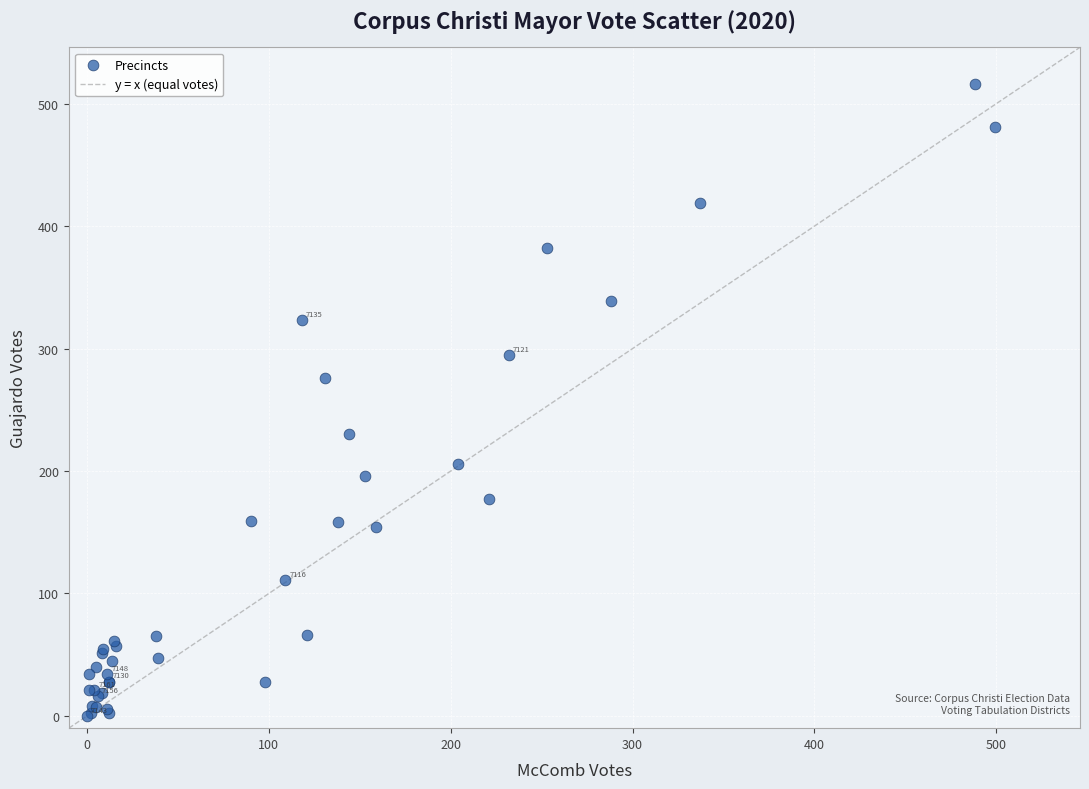

What Y value in the scatter plot is closest to 258?

276